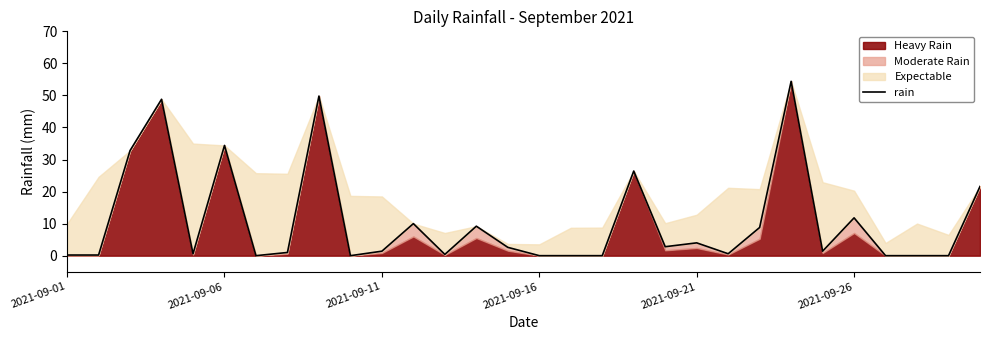

What is the difference between the values at 25 and 11?

1.8